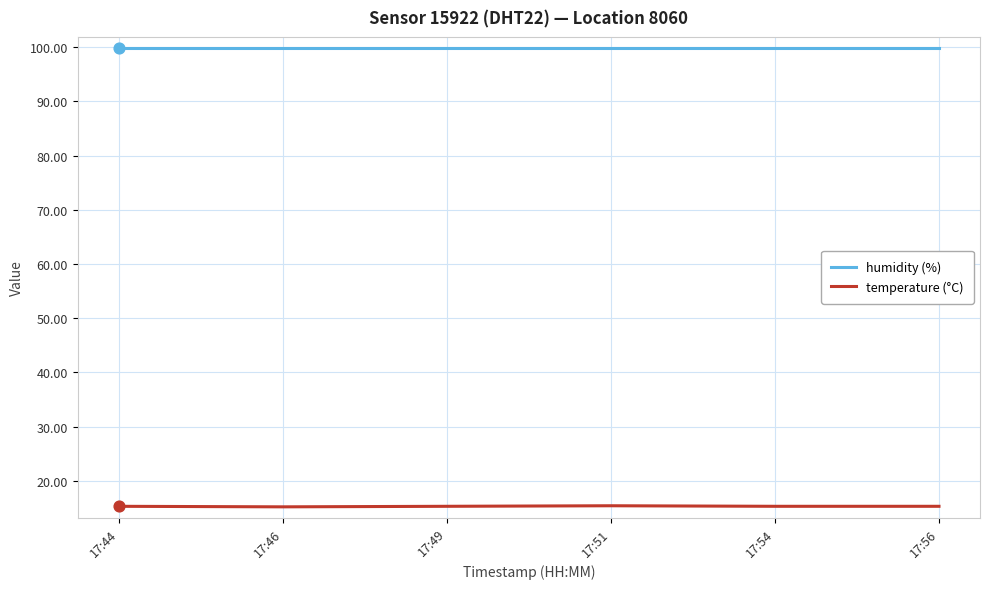

Is the value of temperature (°C) at 17:56 greater than the value of humidity (%) at 17:49?

No